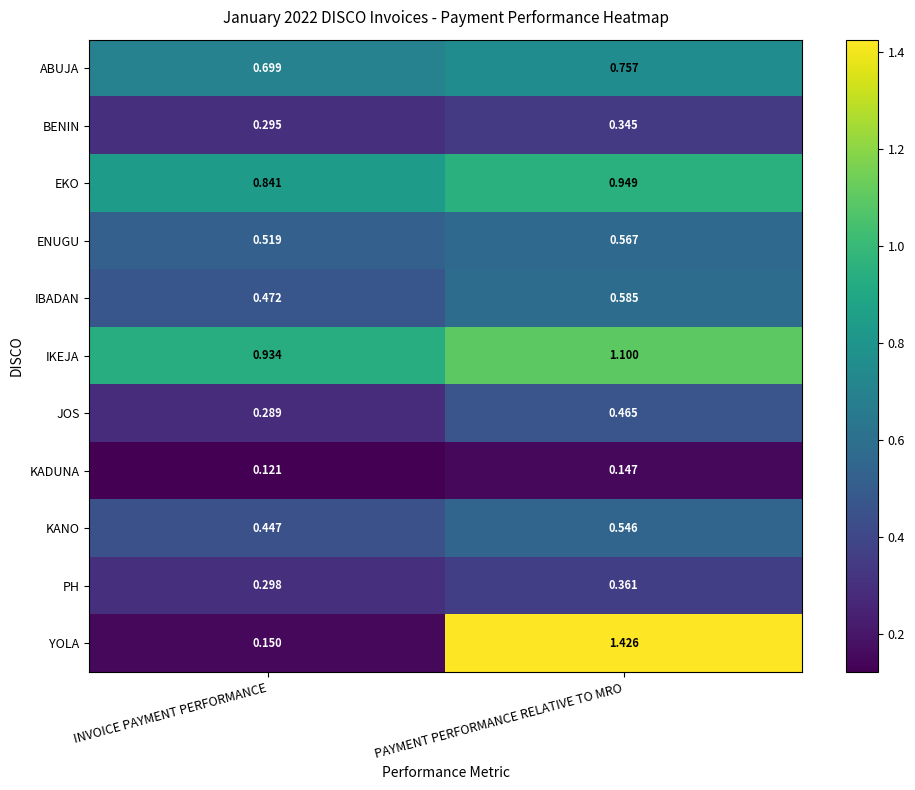

Rank the series by their maximum value, from lowest to highest.

KADUNA, BENIN, PH, JOS, KANO, ENUGU, IBADAN, ABUJA, EKO, IKEJA, YOLA